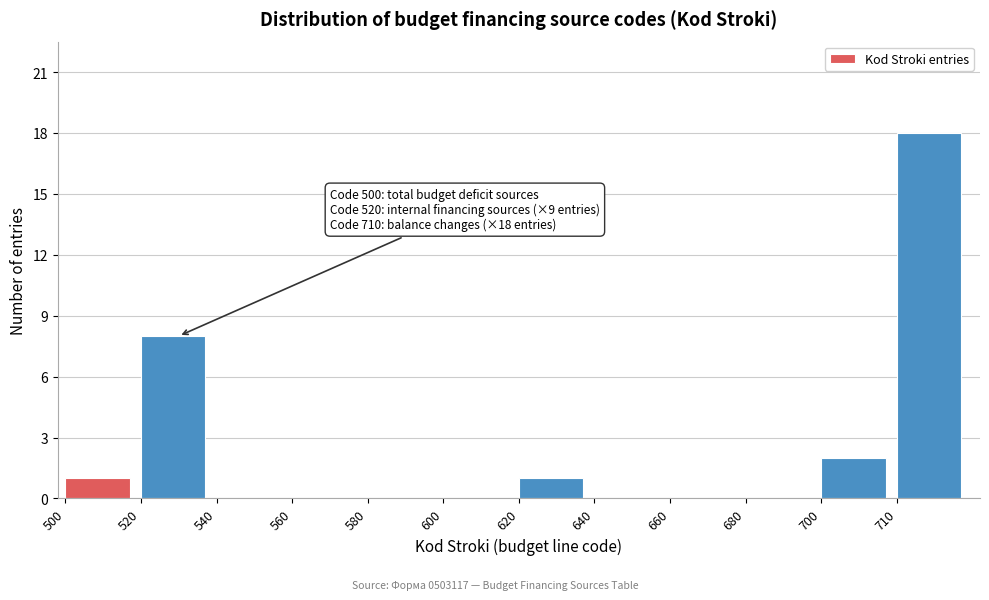

Reading right to left, transcribe all the data shown in this chart.

710=18	700=2	680=0	660=0	640=0	620=1	600=0	580=0	560=0	540=0	520=8	500=1